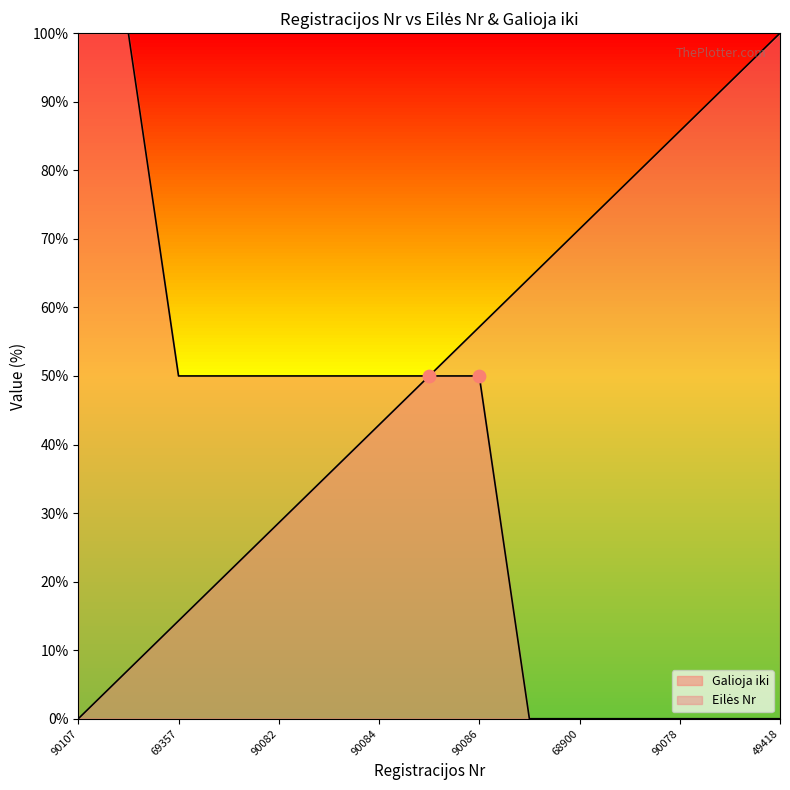

What is the total value across all series at 49418?

100.0